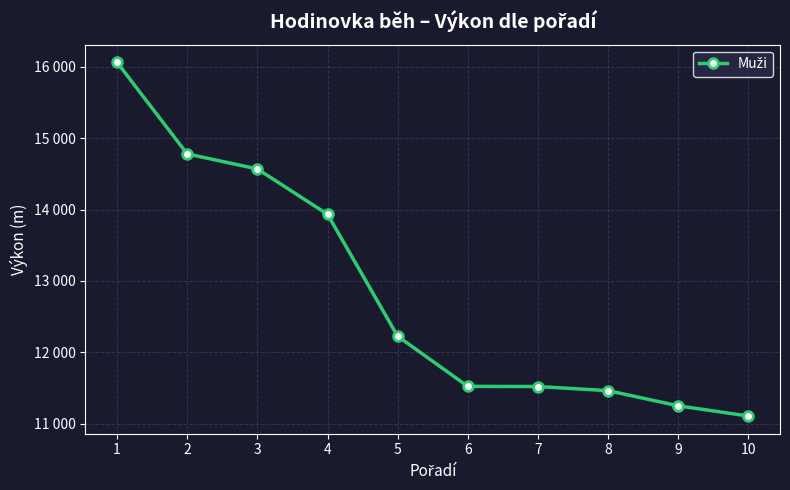

What is the smallest value displayed?

11110